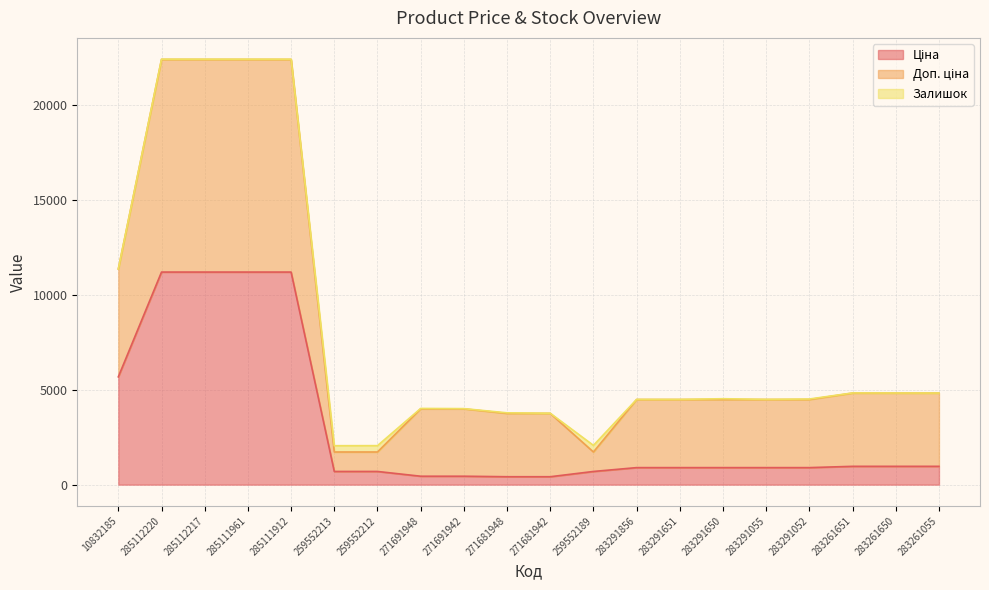

Where is Доп. ціна nearest to the value 12047?

10832185